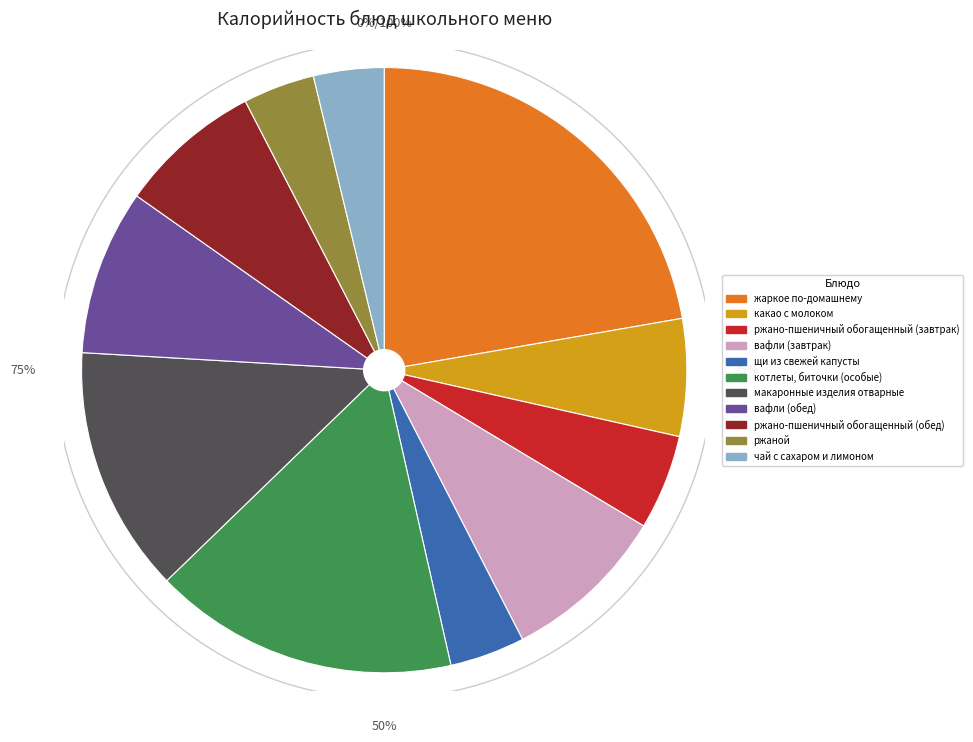

What is the smallest slice in the pie chart?

чай с сахаром и лимоном